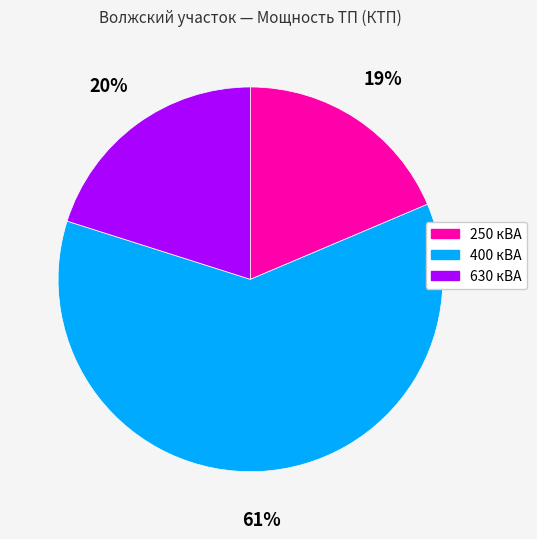

True or false: 630 кВА accounts for 20% of the total.

True